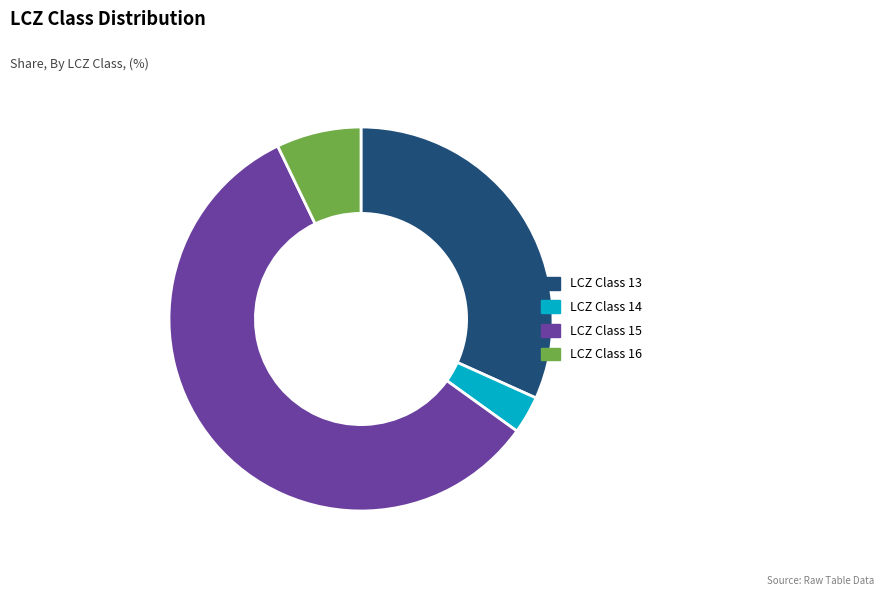

Count the number of slices in the pie.

4